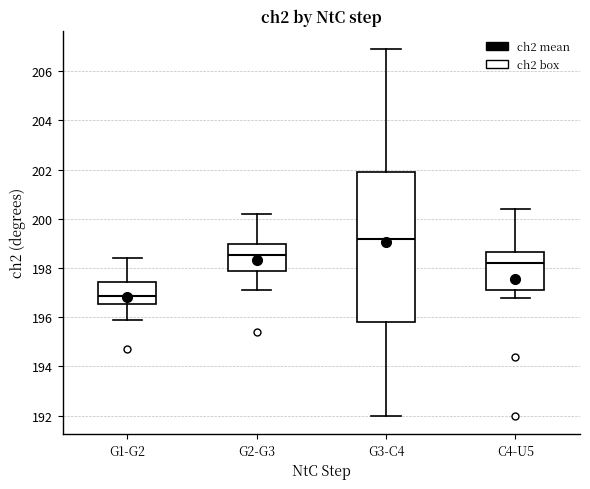

Reading left to right, transcribe this box plot: for each box, give where its median line is, the range the box spans, and where its two whiskers end, as read against the y-axis. The values are not printed on the chart, so give them approximately, as read against the axis.

G1-G2: median 196.8, box 196.6 to 197.4, whiskers 196.0 to 198.4
G2-G3: median 198.6, box 197.8 to 199.0, whiskers 197.2 to 200.2
G3-C4: median 199.2, box 195.8 to 202.0, whiskers 192.0 to 207.0
C4-U5: median 198.2, box 197.2 to 198.6, whiskers 196.8 to 200.4